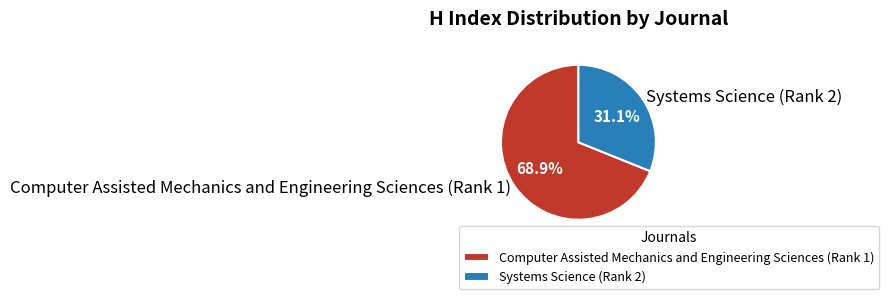

How many segments does this pie chart have?

2